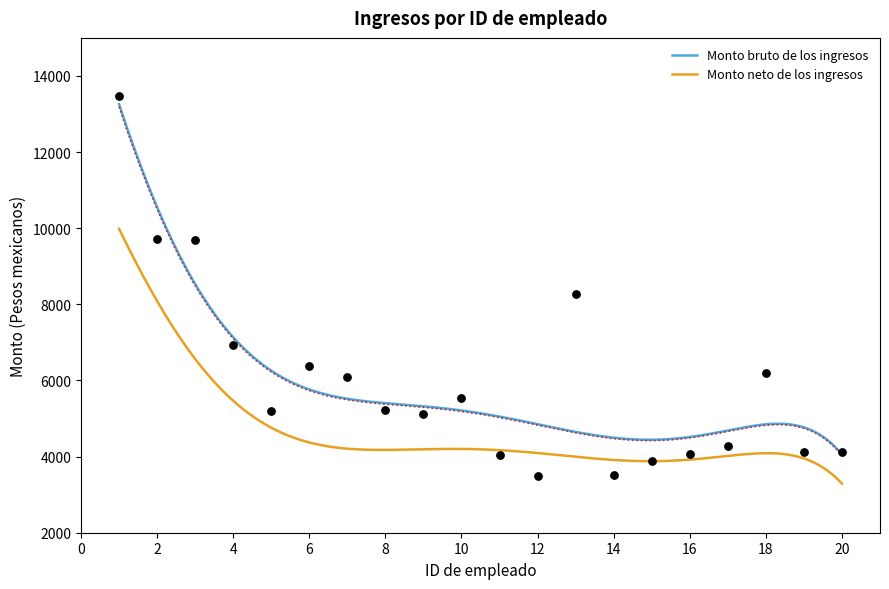

What is the change in value from 7 to 8?

-868.4